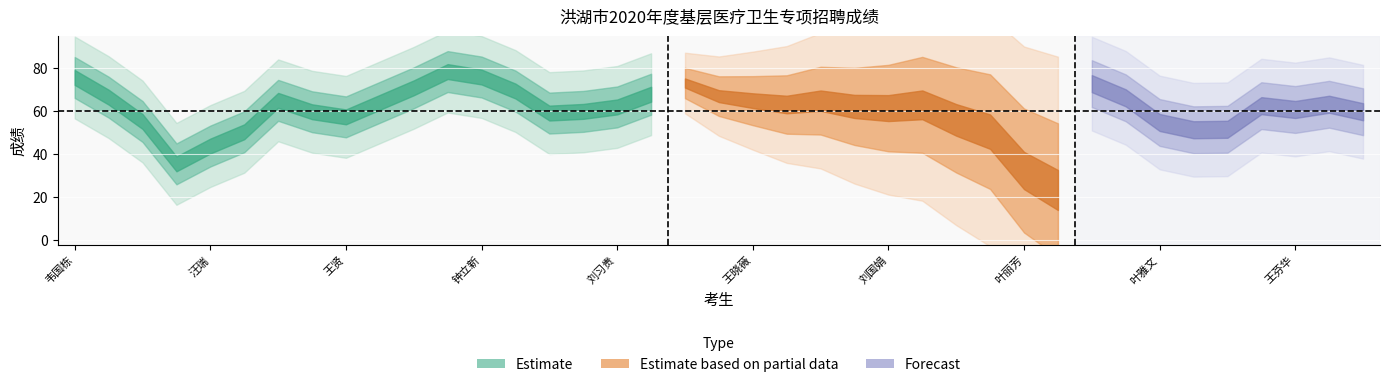

How many data points are less than 61?

18